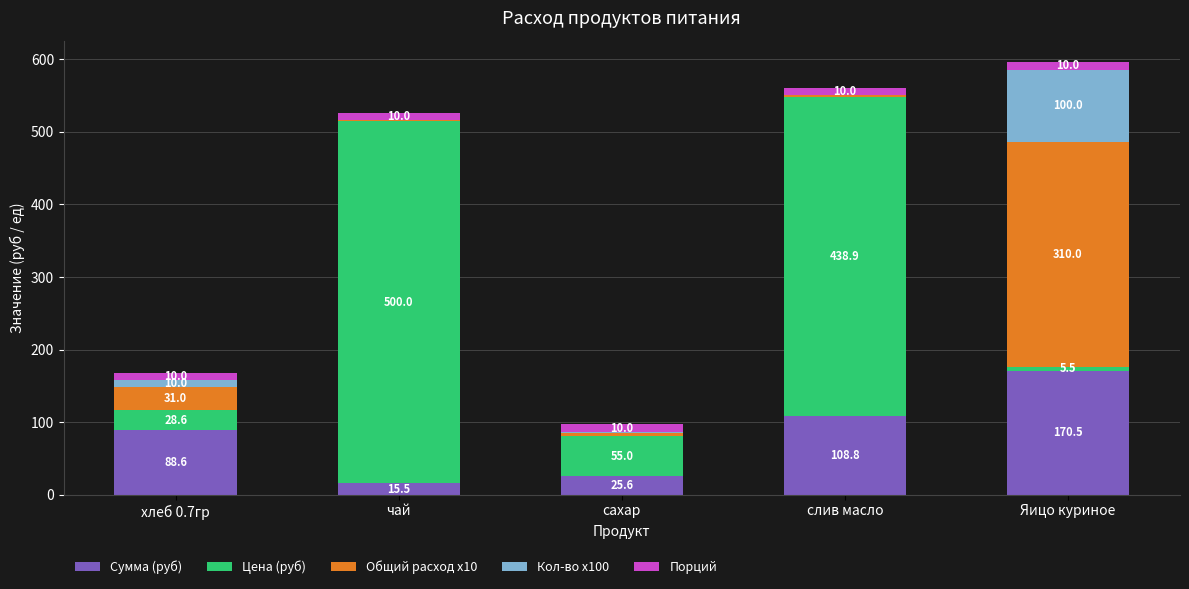

At which label does Сумма (руб) reach its peak?

Яицо куриное